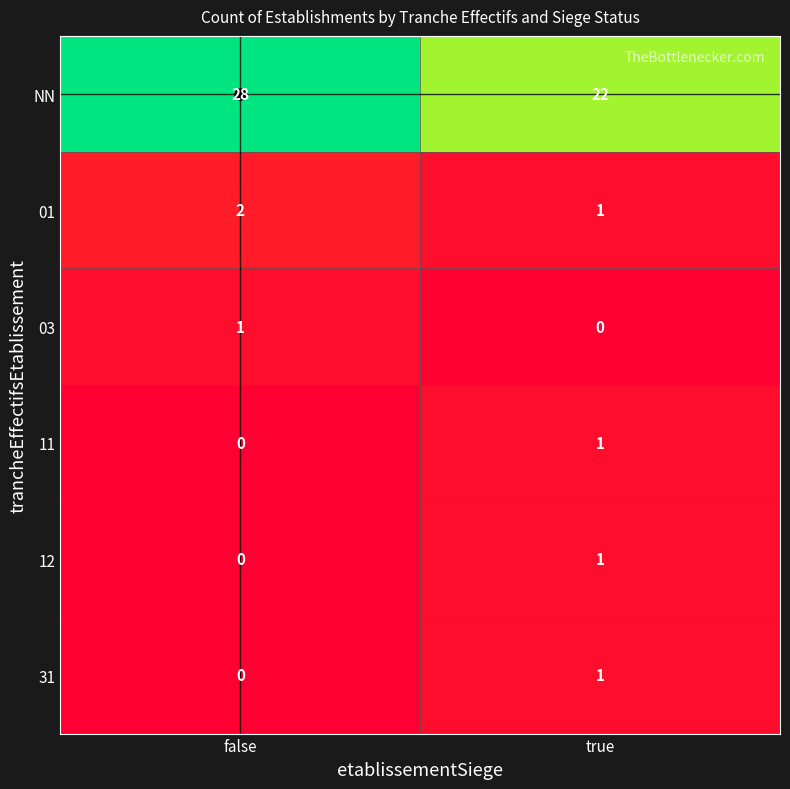

At which category does the chart reach its peak across all series?

false